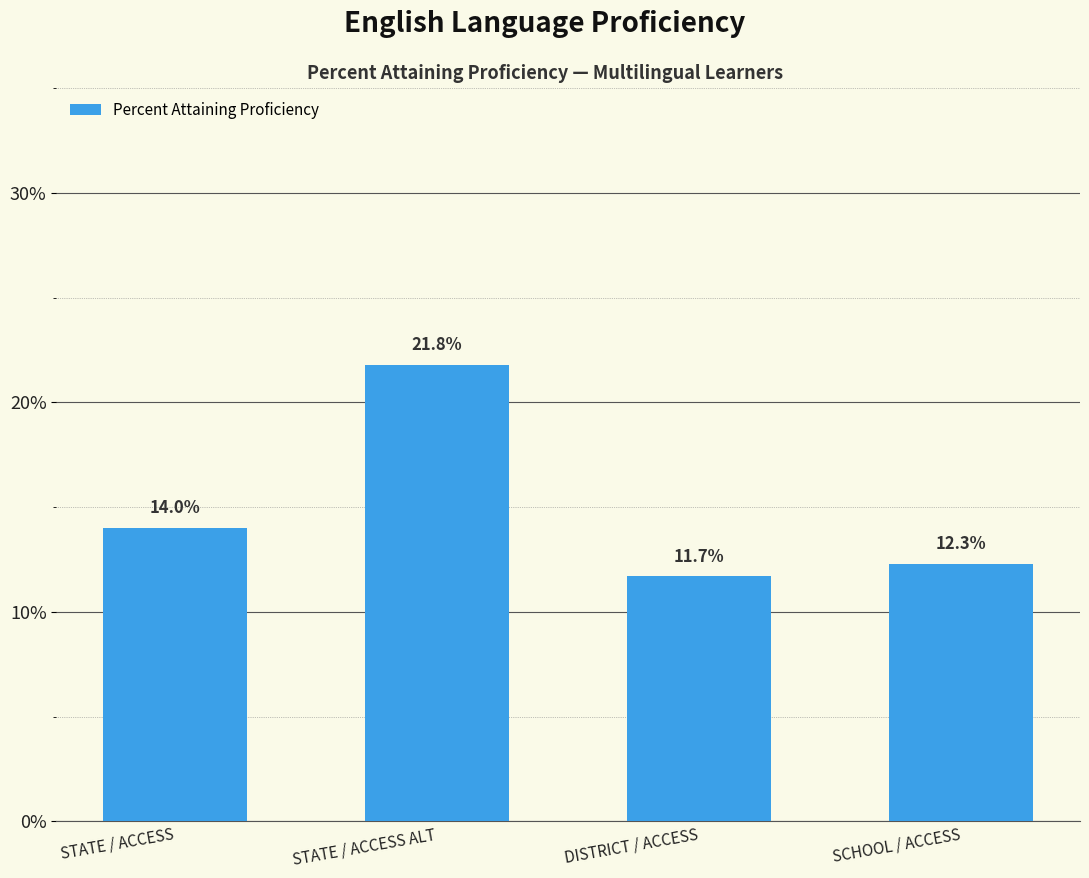

Are the bars horizontal?

No